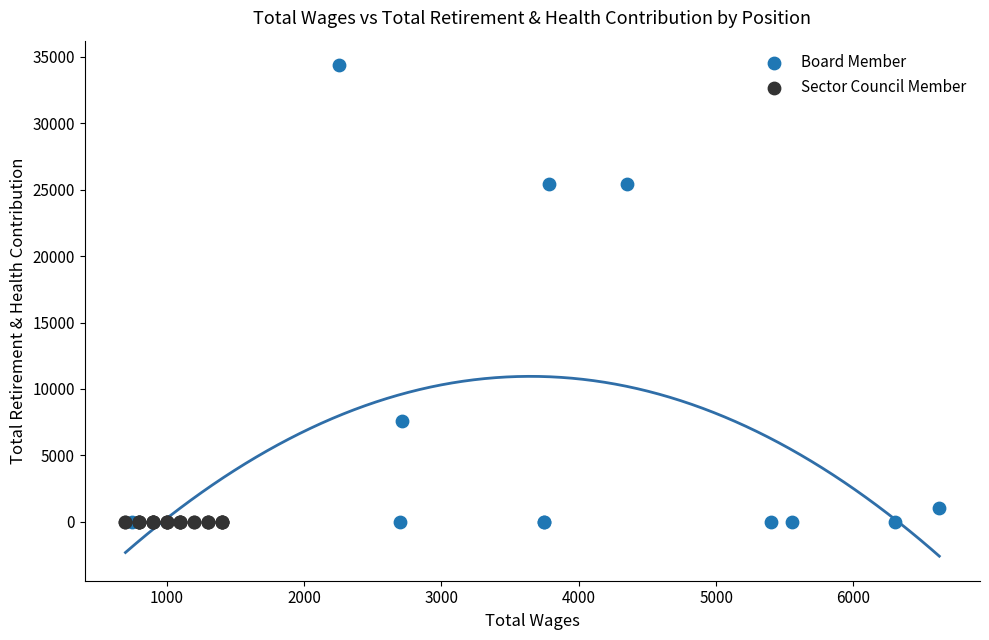

What are all the series names shown in the legend?

Board Member, Sector Council Member